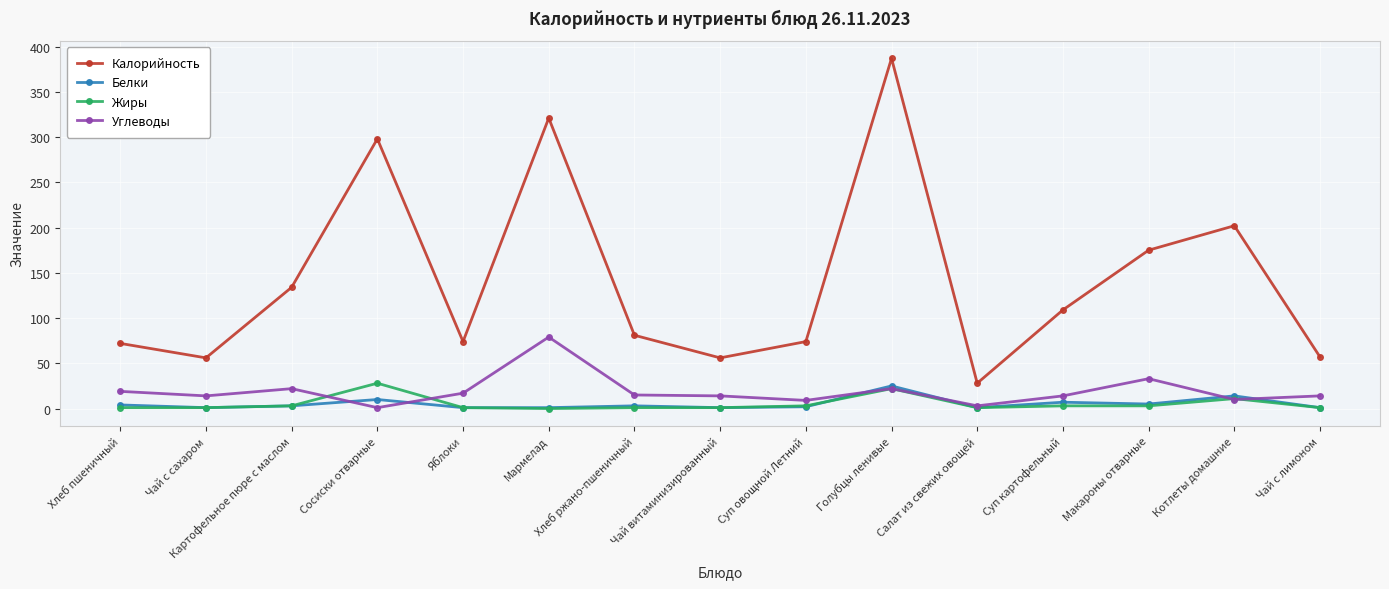

True or false: Калорийность and Белки cross at least once.

False